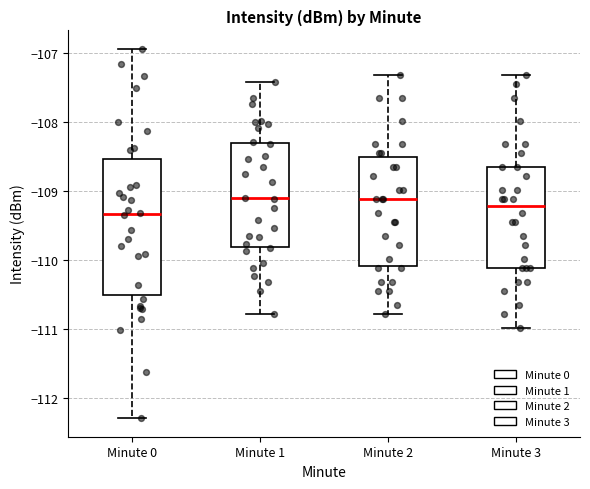

Where does the median line of the box for Minute 2 sit on the y-axis? The values are not printed on the chart, so give them approximately, as read against the axis.

-109.1